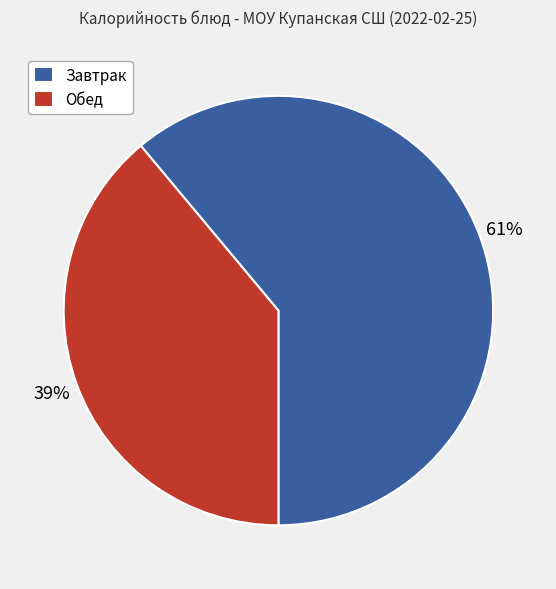

Is it true that Обед is 25% of the pie?

False